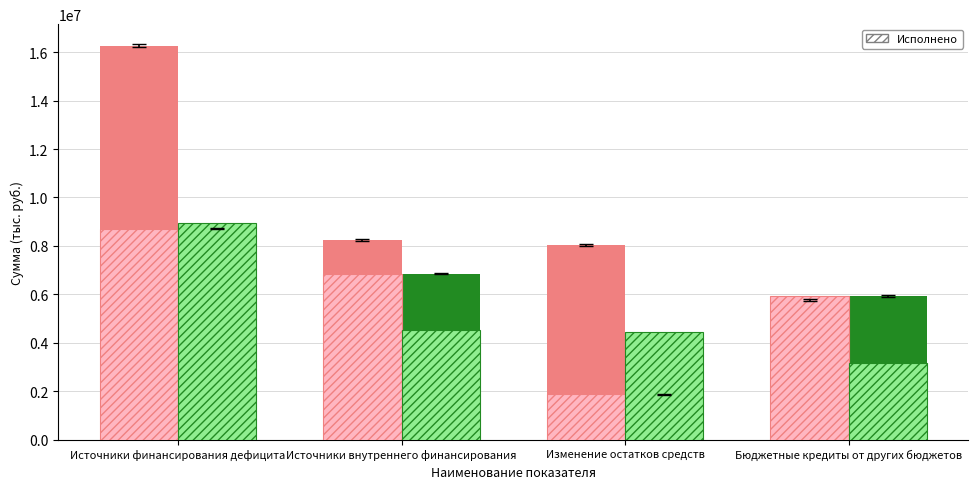

What is the difference between the highest and lowest values at Бюджетные кредиты от других бюджетов?

2761369.7